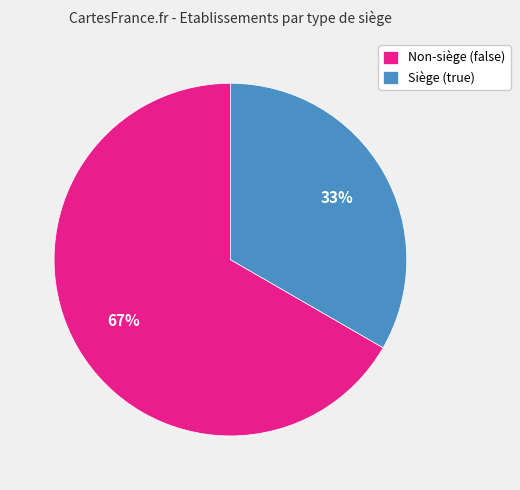

To the nearest percent, what is the average slice percentage?

50%